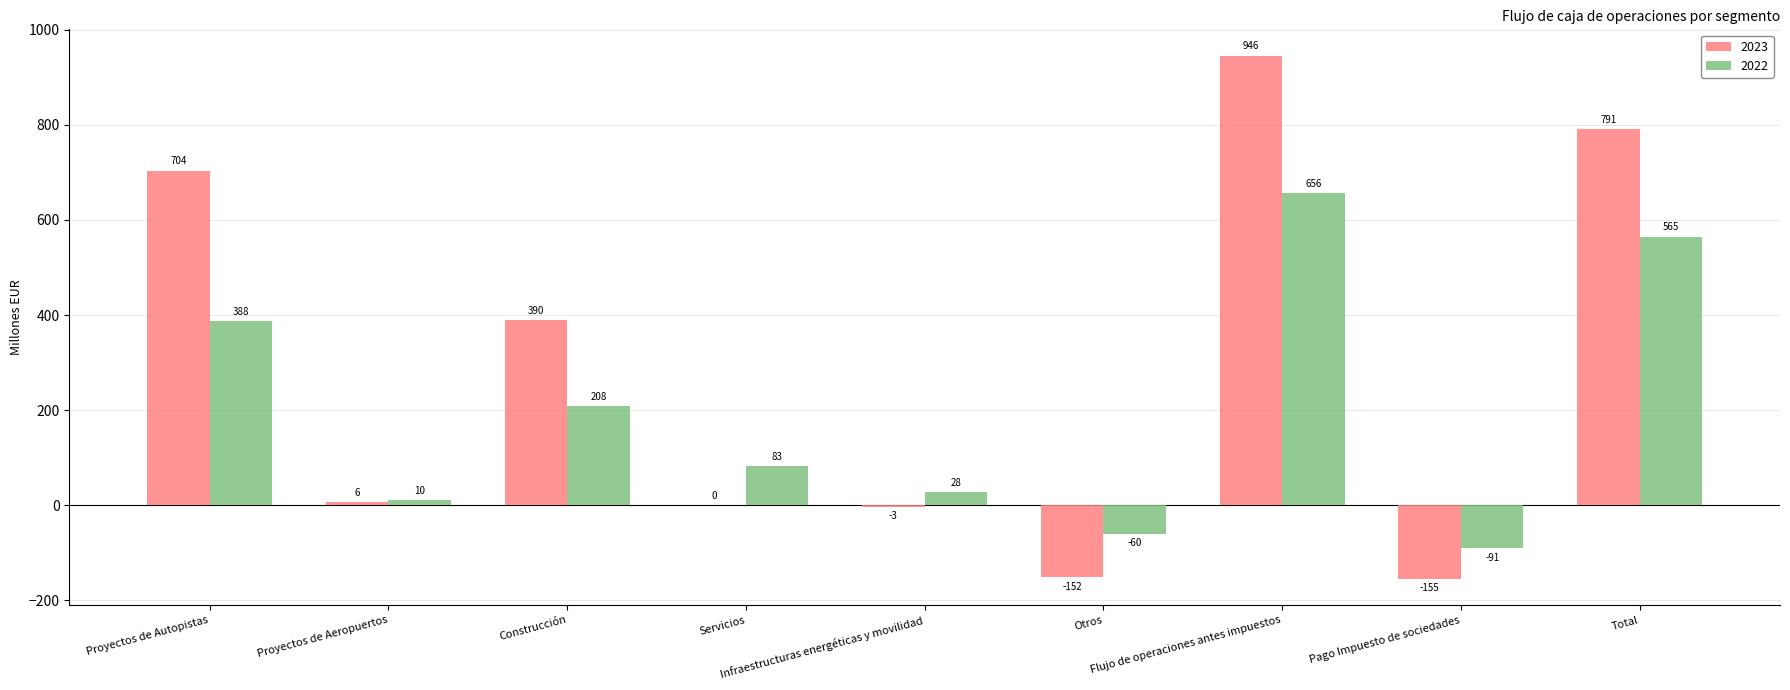

How many data points does each series have?

9